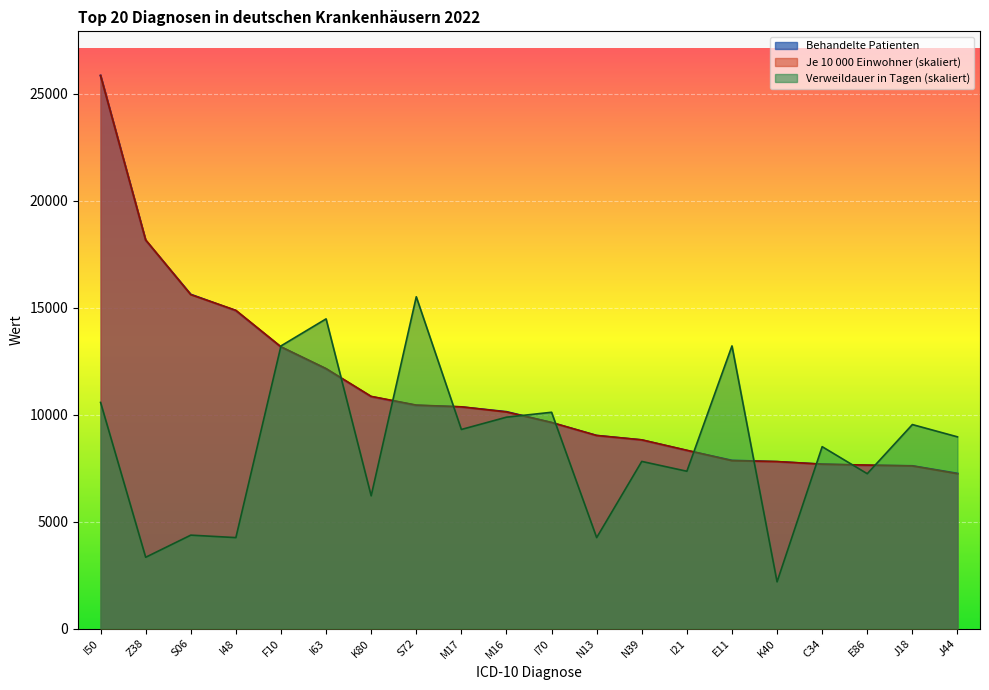

Which series ends up on top after the final intersection of Behandelte Patienten and Verweildauer (Tage)?

Verweildauer (Tage)